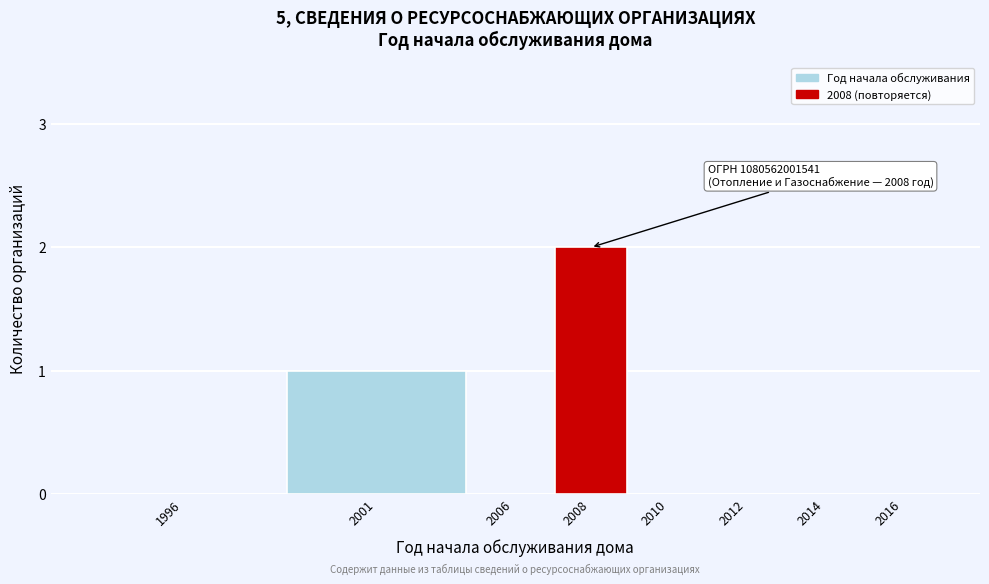

Reading left to right, transcribe all the data shown in this chart.

1996=0	2001=1	2006=0	2008=2	2010=0	2012=0	2014=0	2016=0